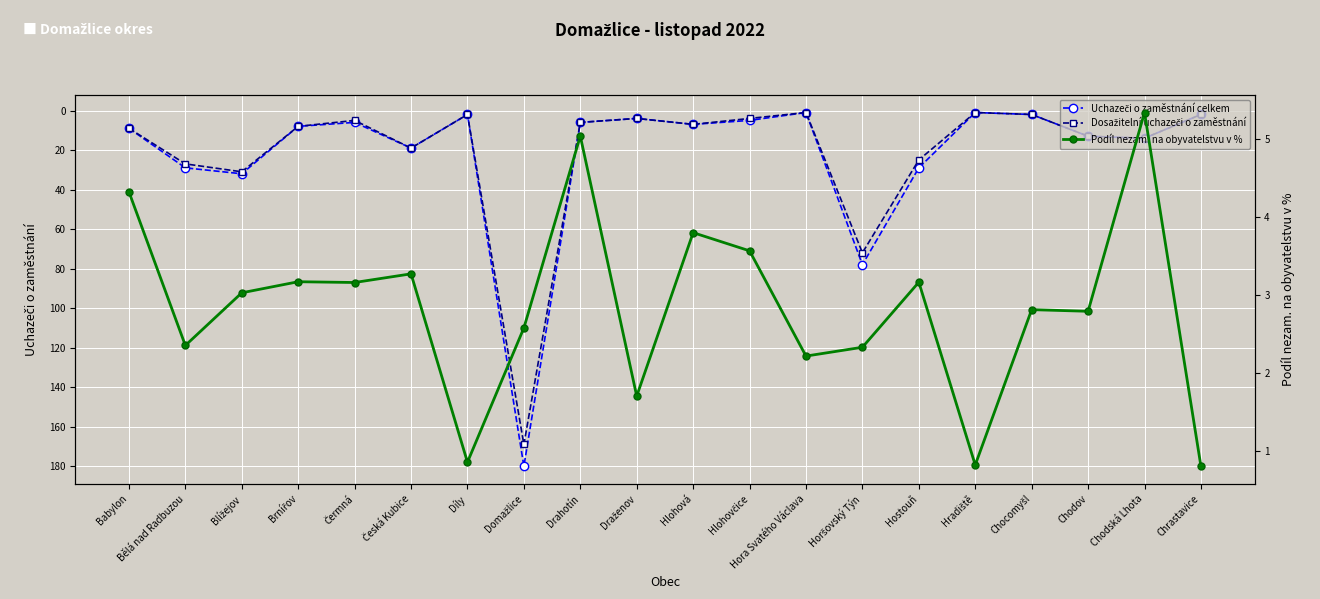

What are all the series names shown in the legend?

Uchazeči o zaměstnání celkem, Dosažitelní uchazeči o zaměstnání, Podíl nezam. na obyvatelstvu v %